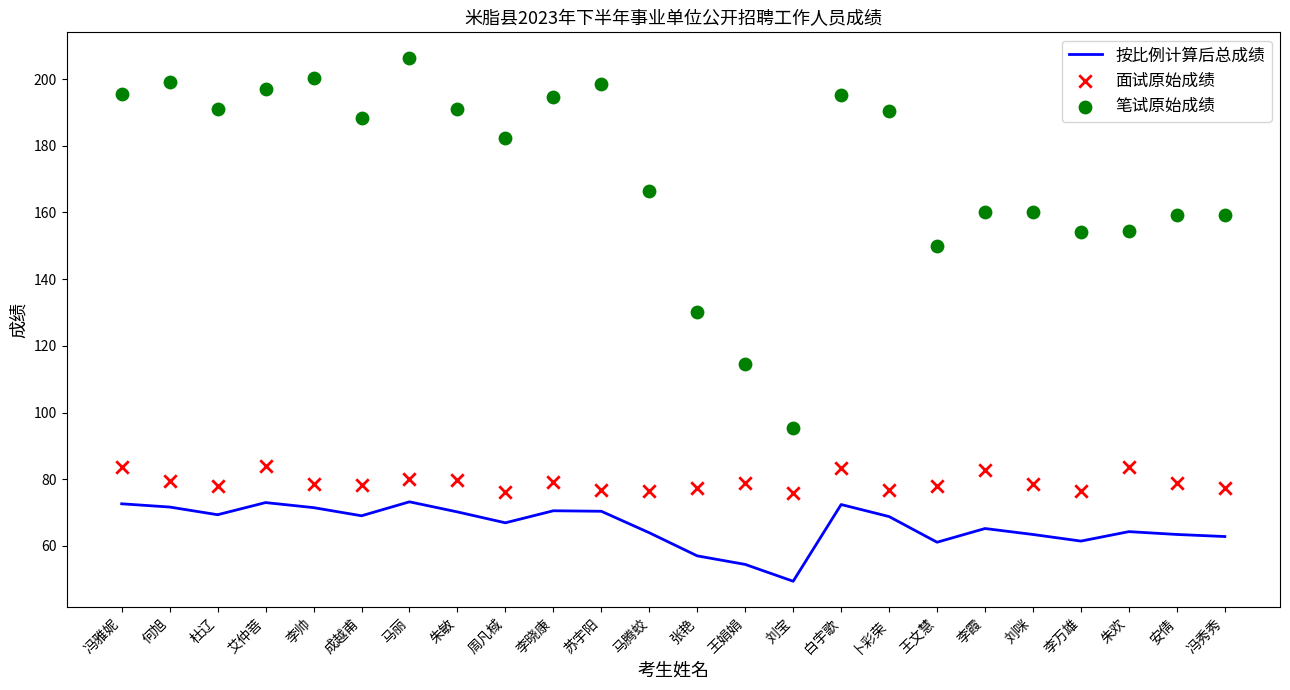

Which series reaches the maximum Y coordinate?

笔试原始成绩